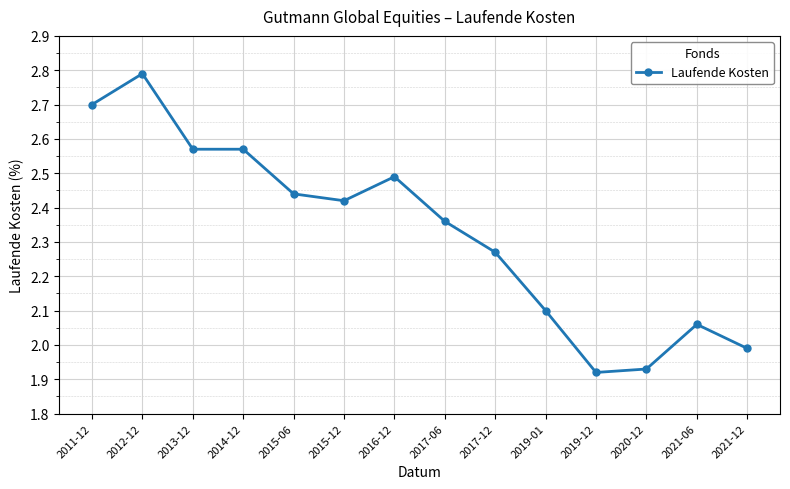

What is the difference between the maximum and minimum values?

0.9